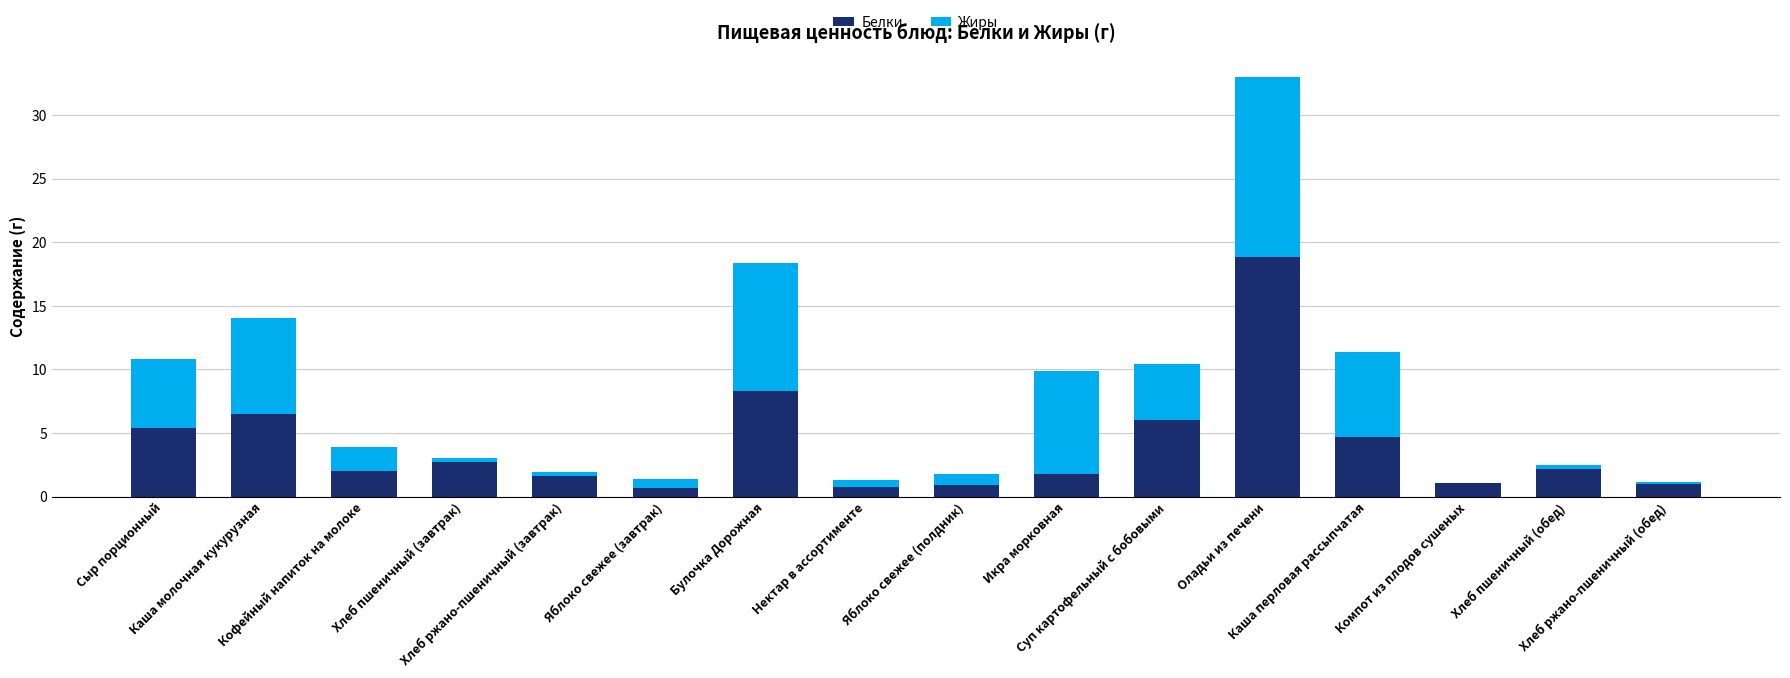

What is the total value across all series at Сыр порционный?

10.8